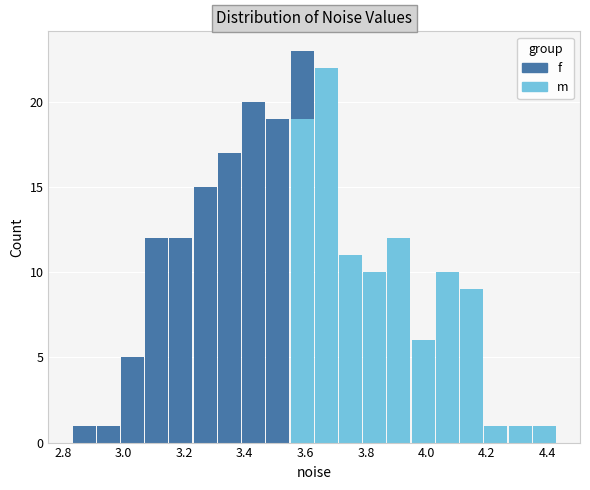

What is the total height of the stacked bar covering 2.82 to 2.90 on the x-axis? Neither the bar edges nor the heights are printed on the chart, so give them approximately, as read against the axes.

1